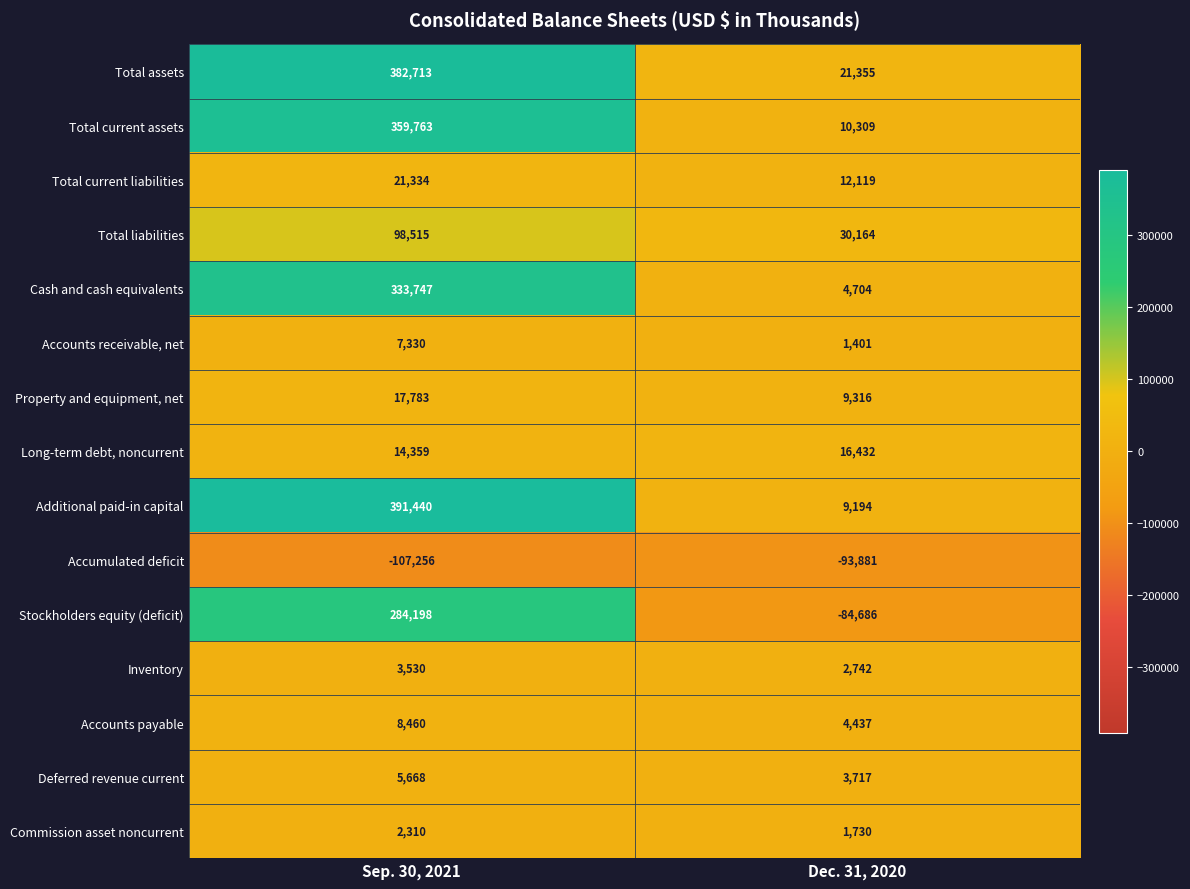

Rank the series by their maximum value, from highest to lowest.

Additional paid-in capital, Total assets, Total current assets, Cash and cash equivalents, Stockholders equity (deficit), Total liabilities, Total current liabilities, Property and equipment, net, Long-term debt, noncurrent, Accounts payable, Accounts receivable, net, Deferred revenue current, Inventory, Commission asset noncurrent, Accumulated deficit